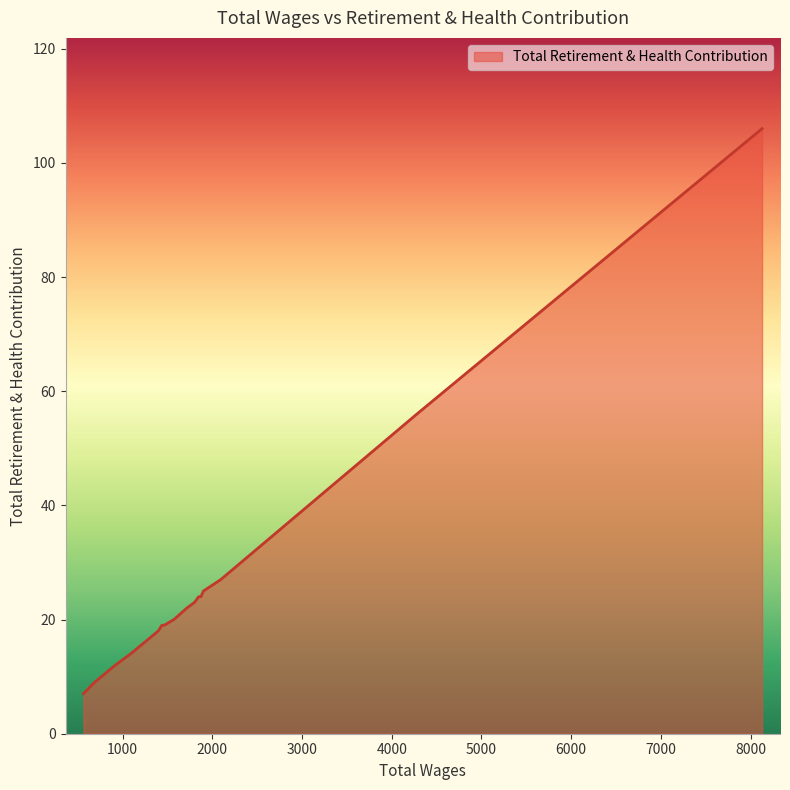

What is the smallest value displayed?

7